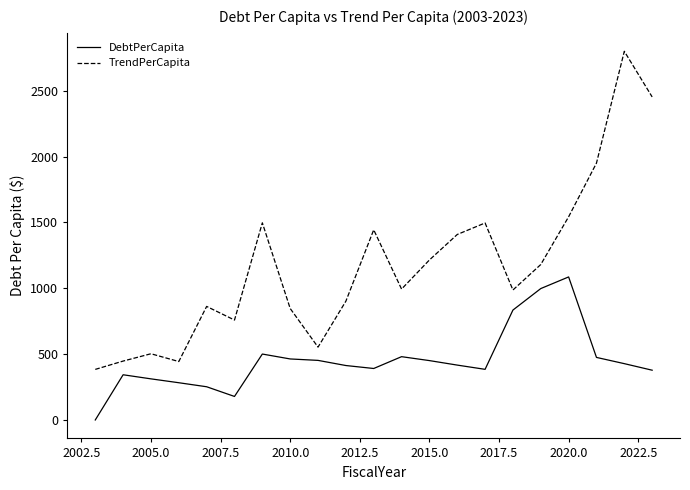

What is the maximum value shown in the chart?

2800.1